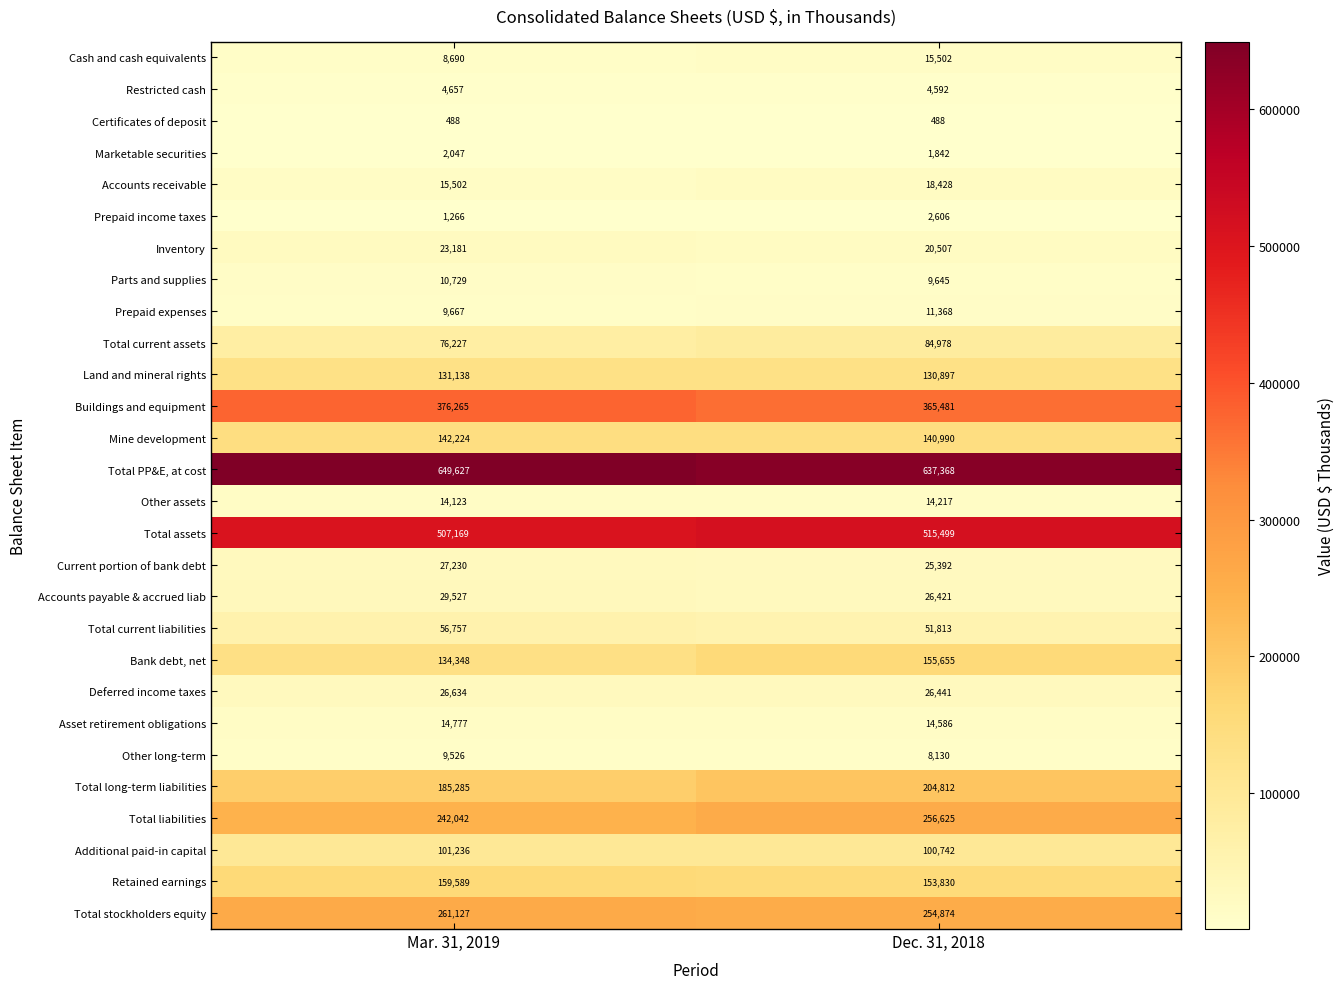

What is the difference between the Current portion of bank debt values at Mar. 31, 2019 and Dec. 31, 2018?

1838